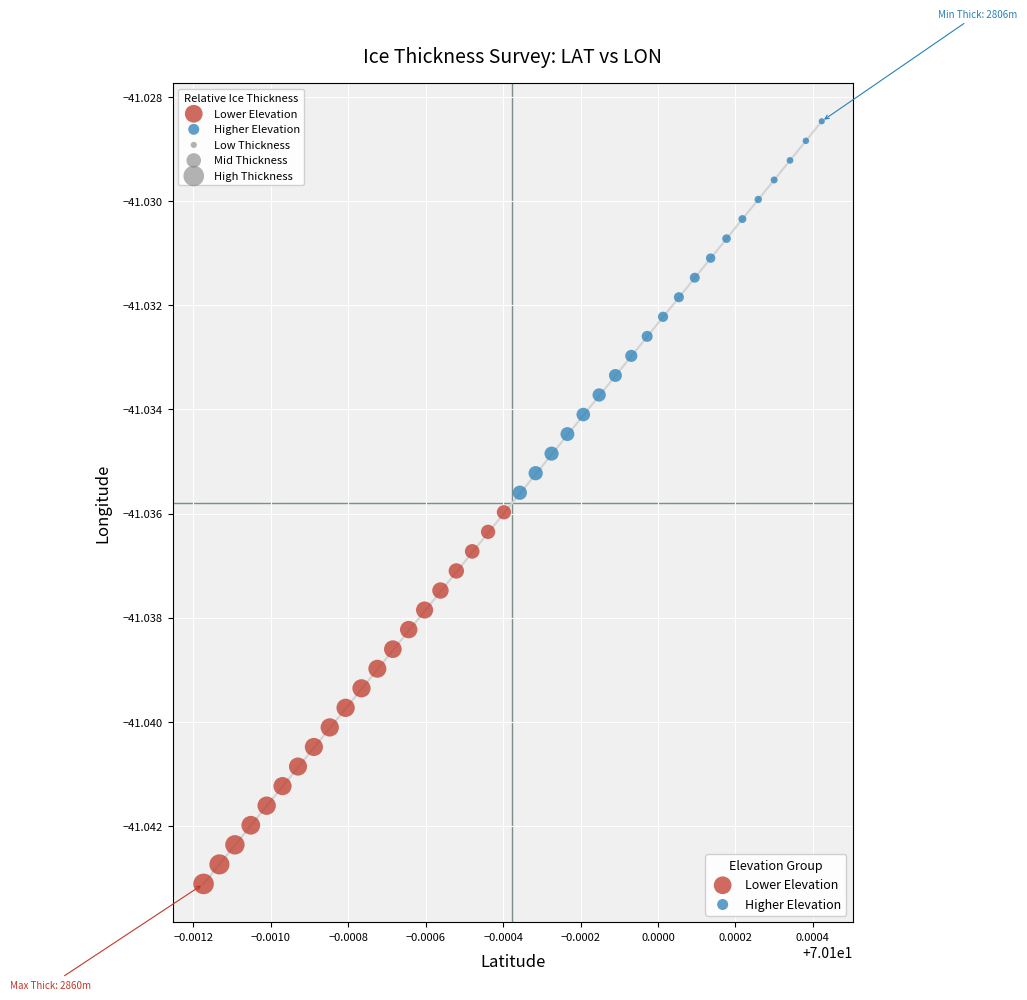

Which series contains the highest Y value?

Higher Elevation